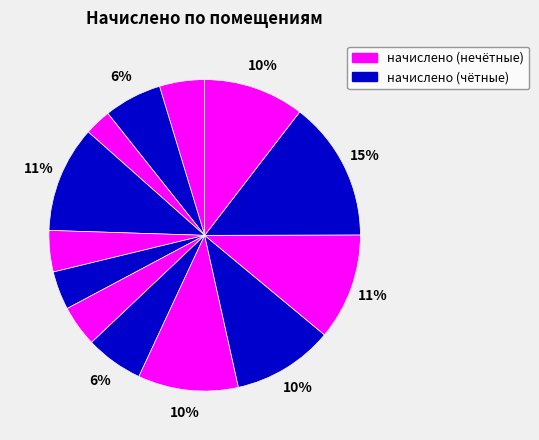

To the nearest percent, what is the difference between the largest and smallest slice percentages?

12%